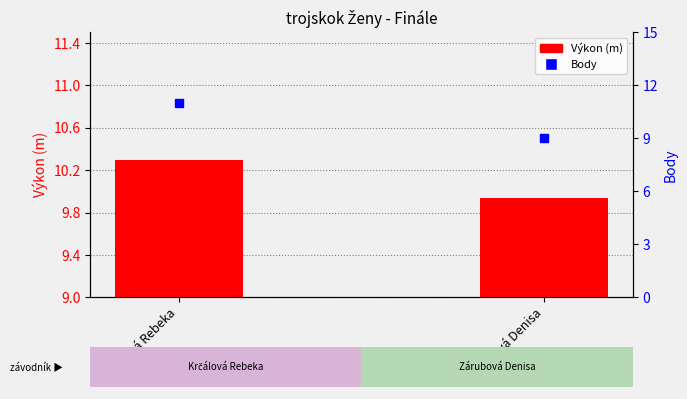

At which category is the sum across all series the highest?

Krčálová Rebeka